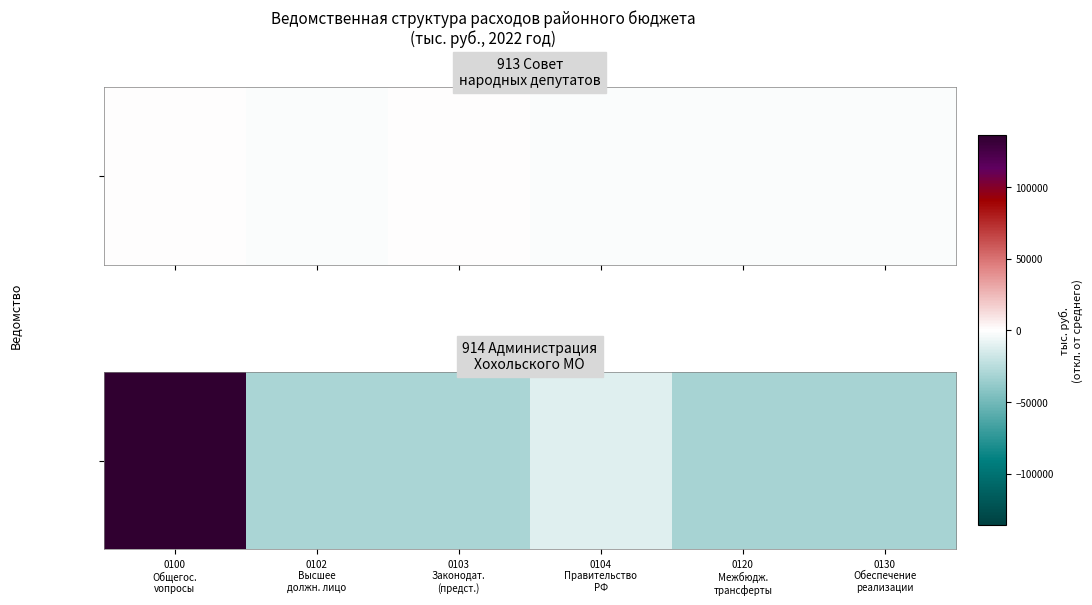

Which label corresponds to the smallest value in the chart?

0120
Межбюдж.
трансферты